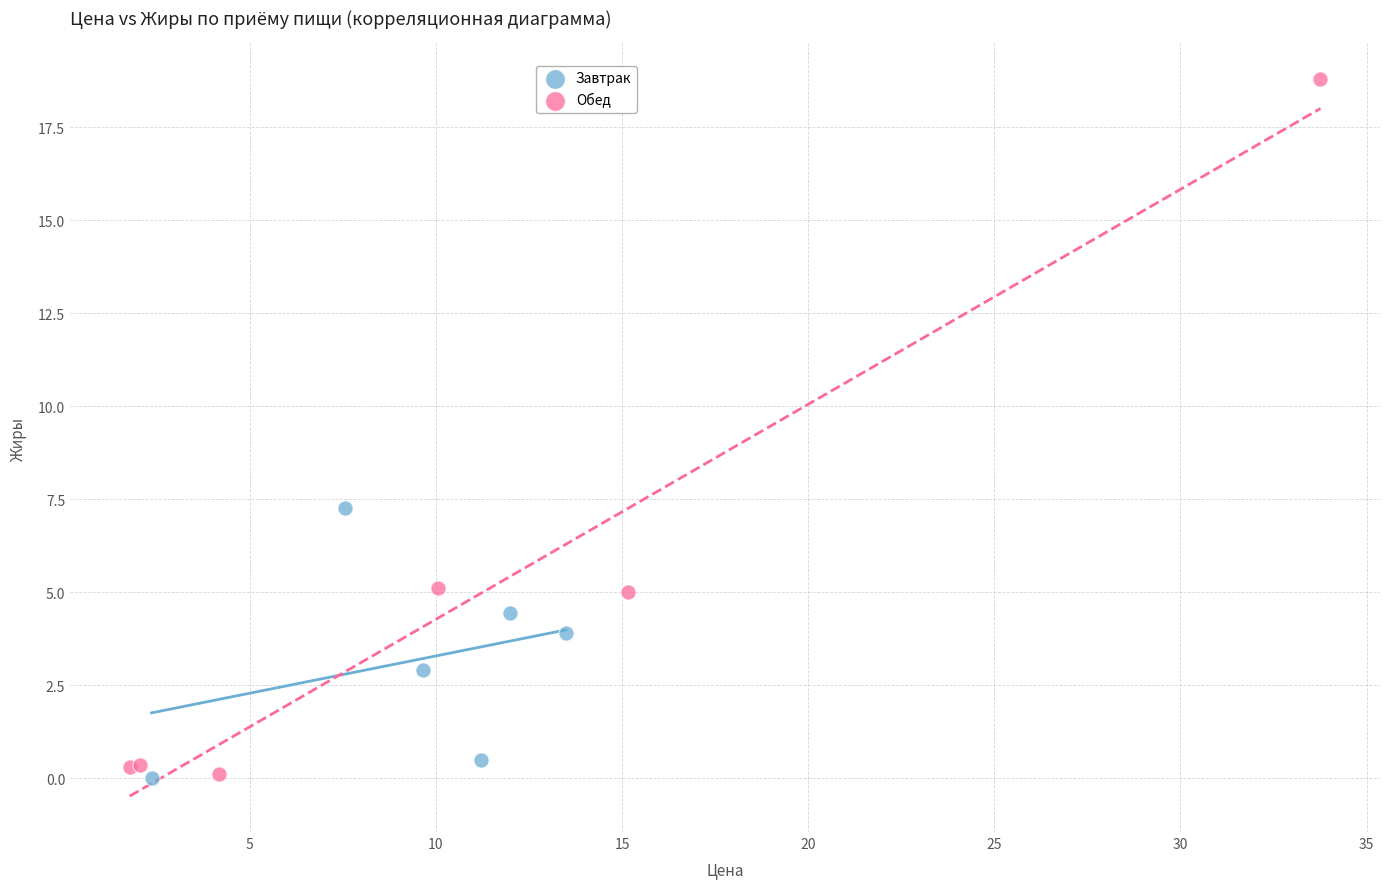

Which series contains the highest Y value?

Обед